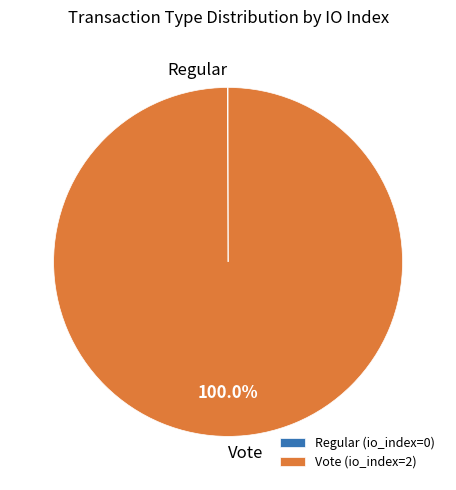

Which category has the biggest portion of the pie?

Vote